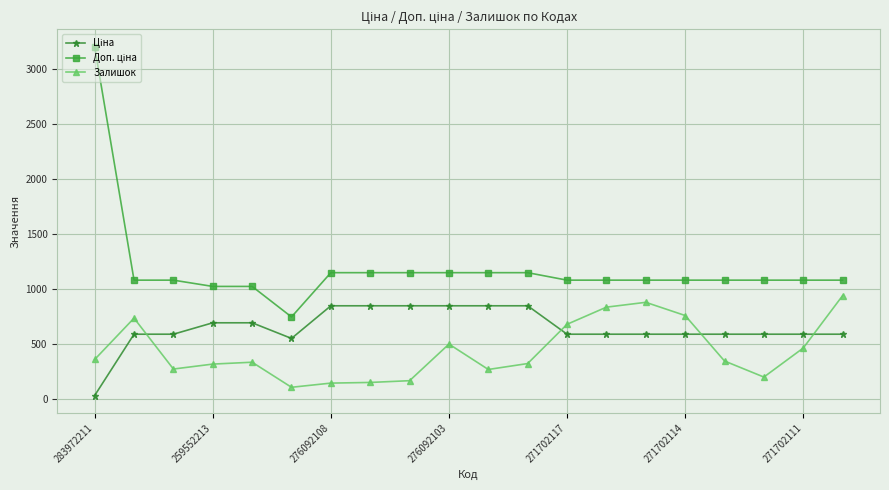

What is the value of the Залишок point at the 10th from the left?

500.0